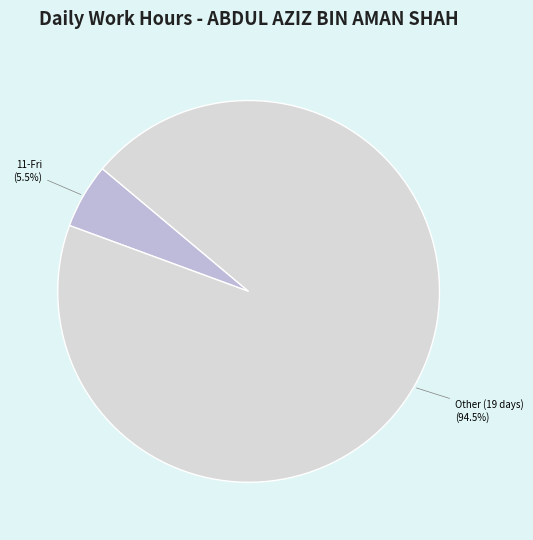

To the nearest percent, what is the difference between the largest and smallest slice percentages?

89%